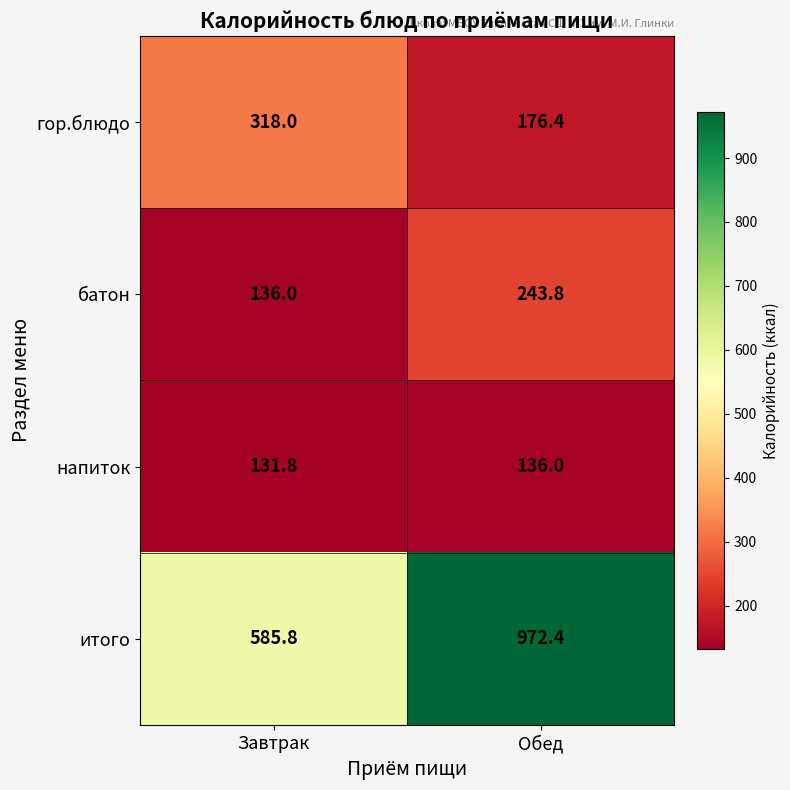

What is the difference between the maximum and minimum values in the гор.блюдо series?

141.6